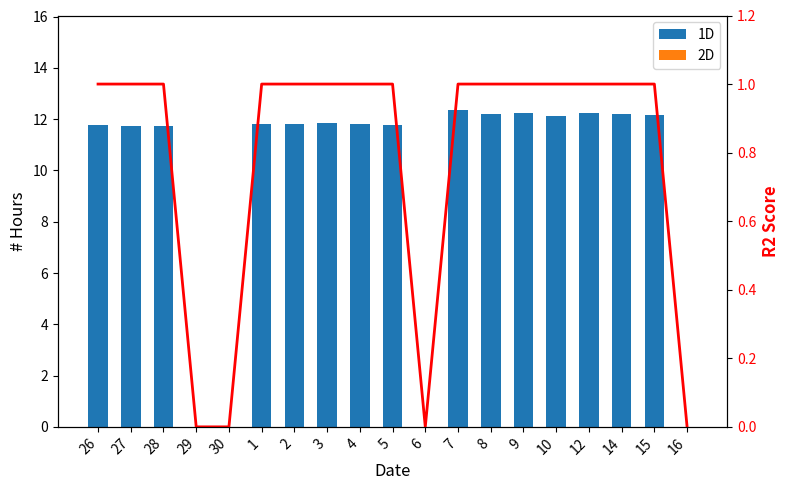

What is the average value of the 1D series?

9.5